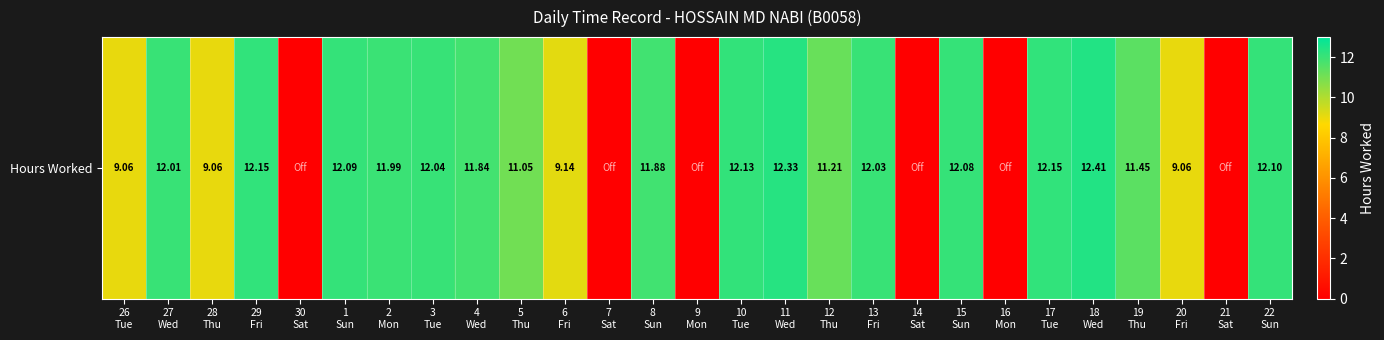

Rank the categories by value from lowest to highest.

30
Sat, 7
Sat, 9
Mon, 14
Sat, 16
Mon, 21
Sat, 26
Tue, 28
Thu, 20
Fri, 6
Fri, 5
Thu, 12
Thu, 19
Thu, 4
Wed, 8
Sun, 2
Mon, 27
Wed, 13
Fri, 3
Tue, 15
Sun, 1
Sun, 22
Sun, 10
Tue, 29
Fri, 17
Tue, 11
Wed, 18
Wed